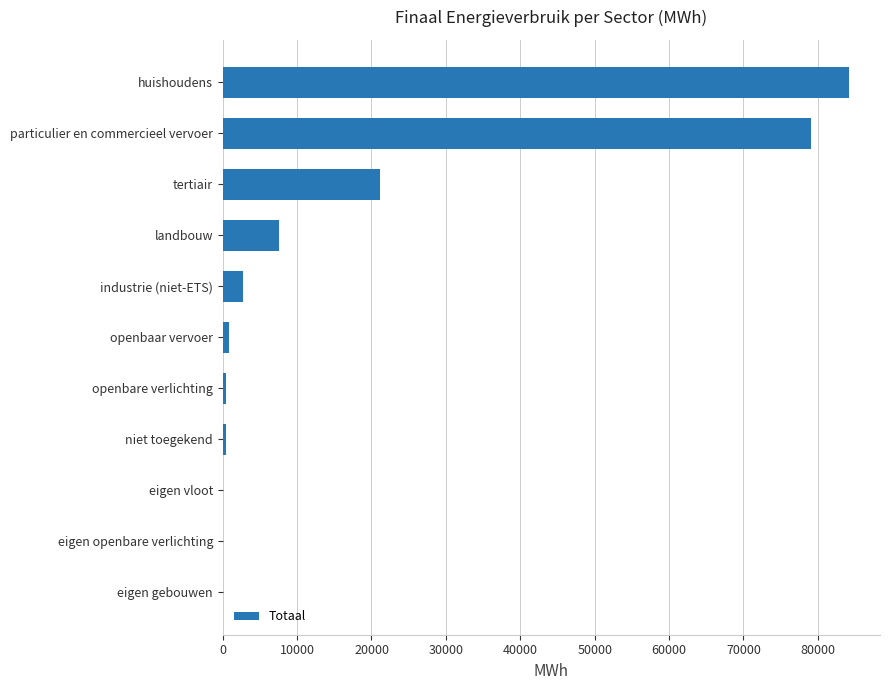

What is the sum of all values?

196543.7